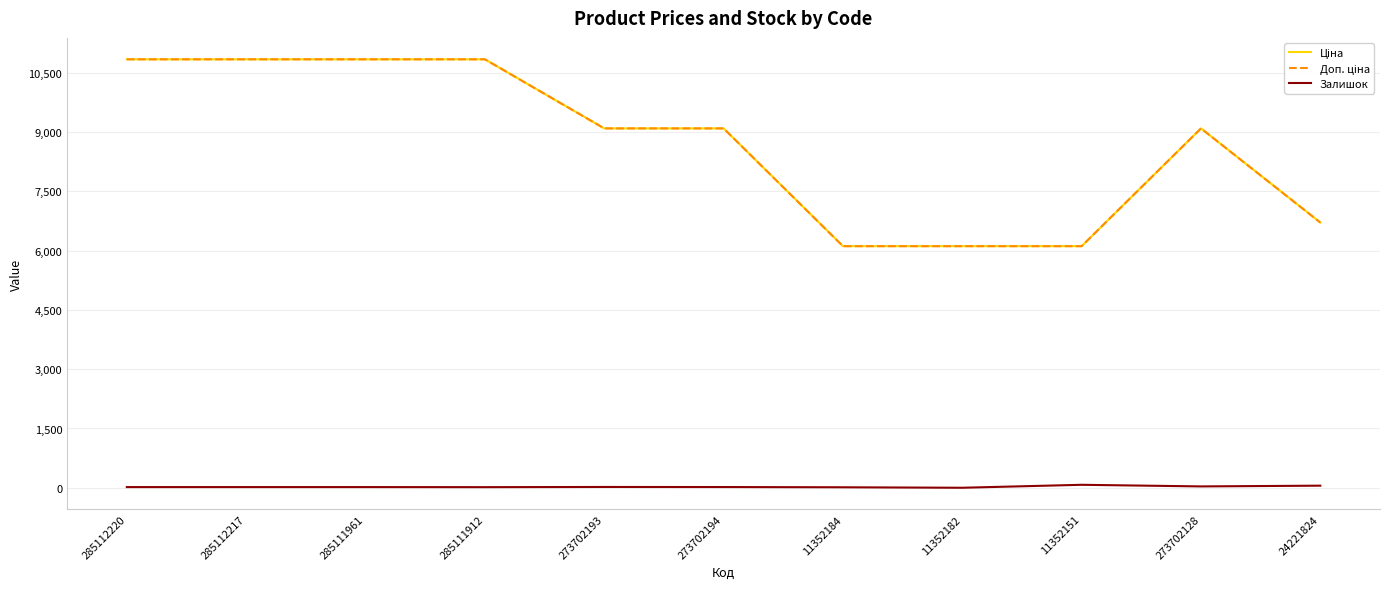

Does the chart display data point markers on the line(s)?

No